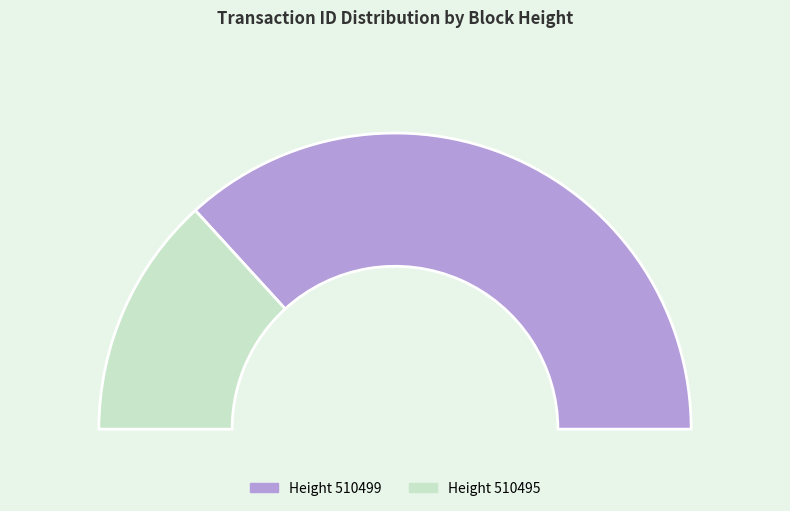

How many segments does this pie chart have?

2